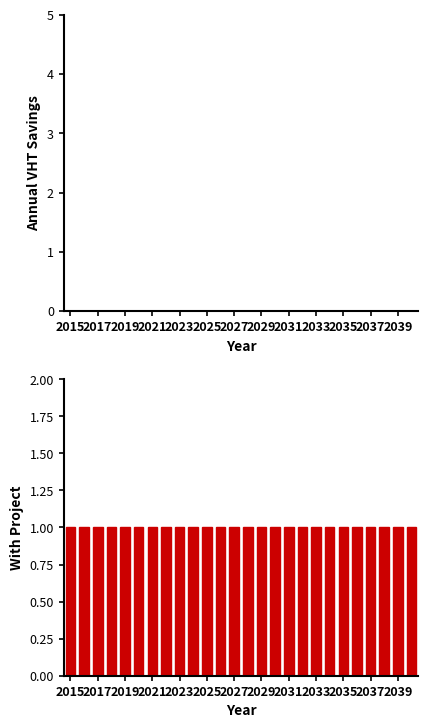

At which category is the sum across all series the highest?

2015